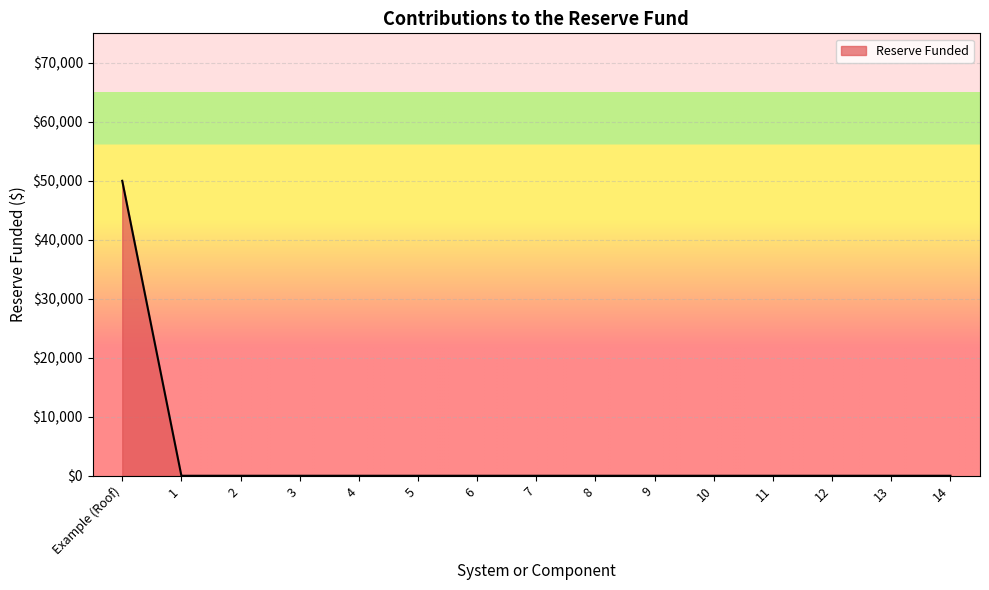

What is the difference between the maximum and second lowest values?

50000